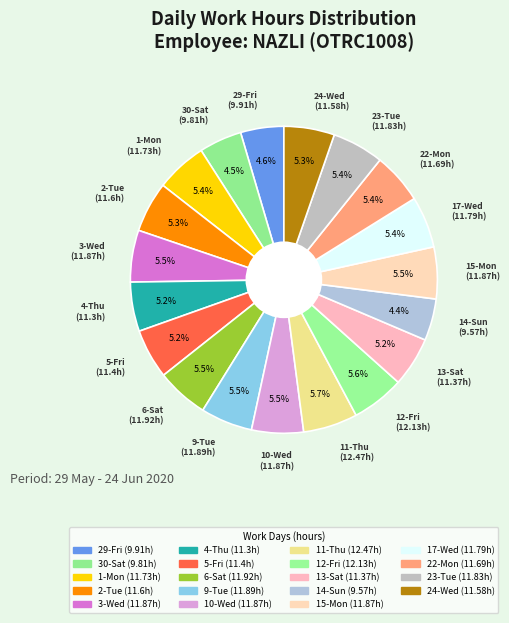

What percentage is NOT represented by 14-Sun?

95.6%